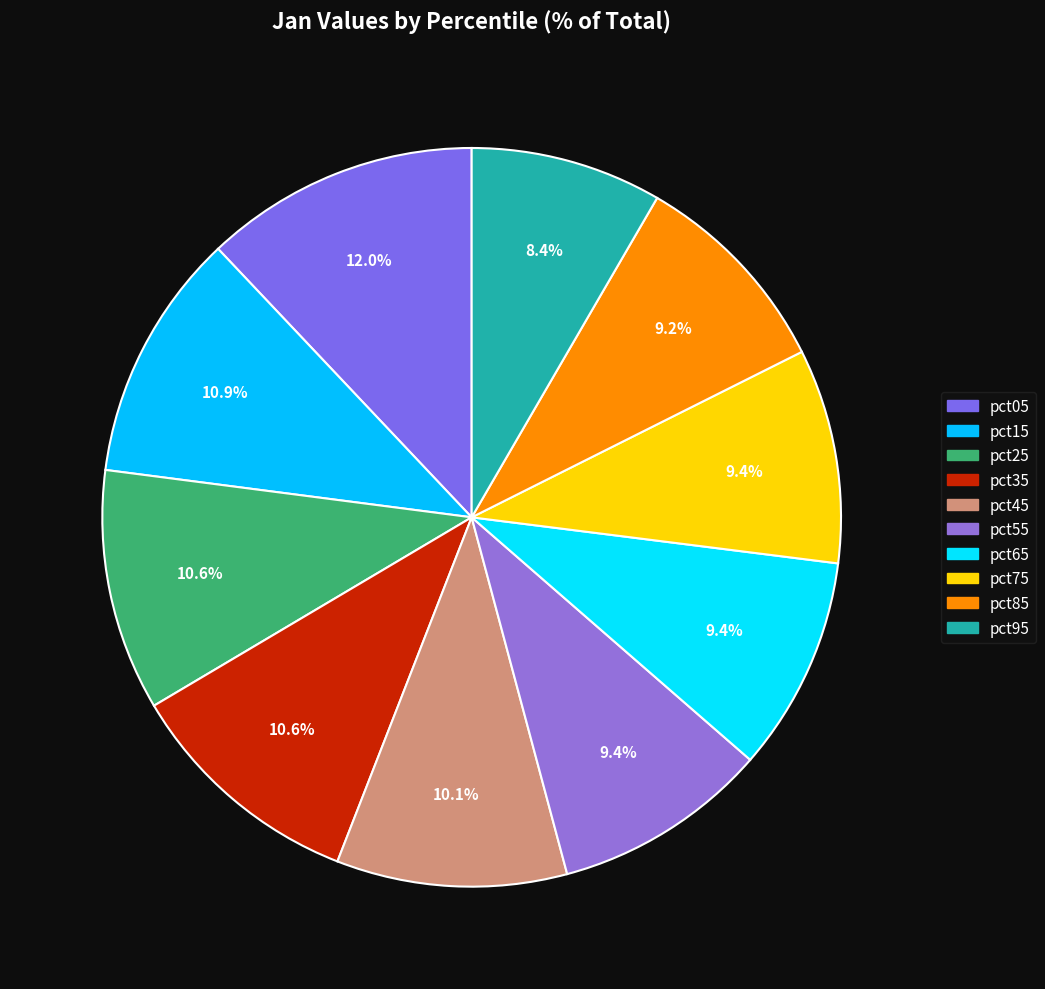

What is the largest slice in the pie chart?

pct05